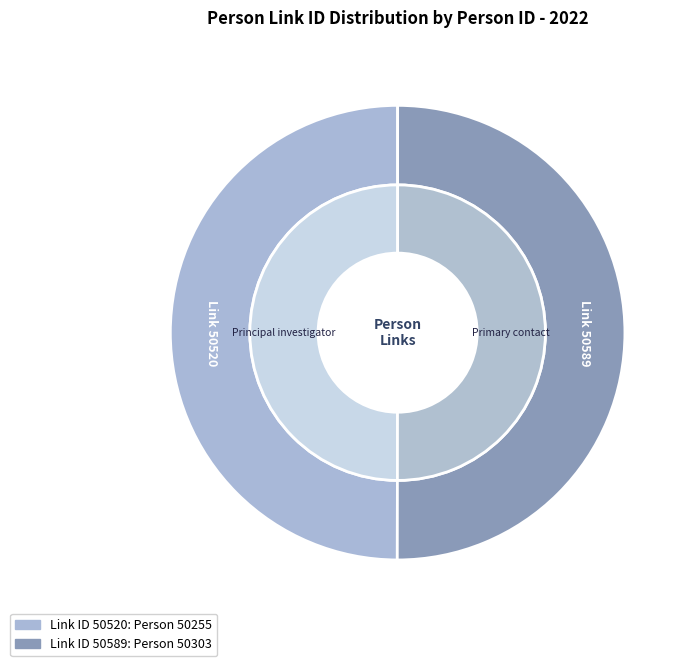

Rank the categories by value from lowest to highest.

50520, 50589